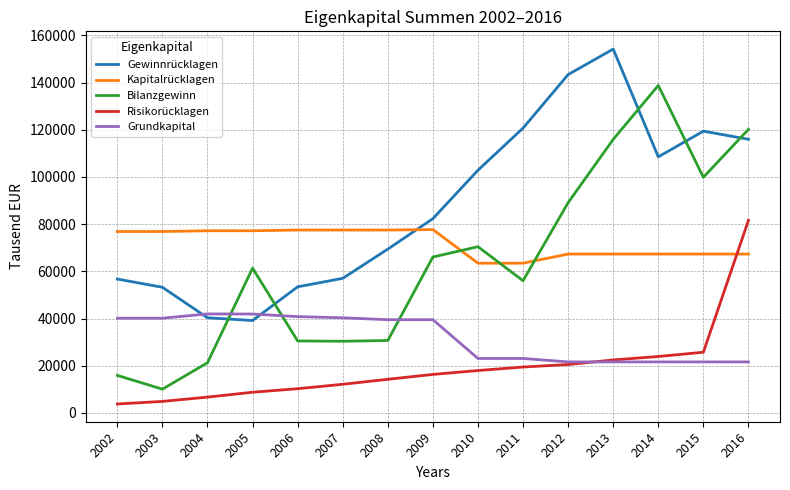

What is the total value across all series at 2008?

231382